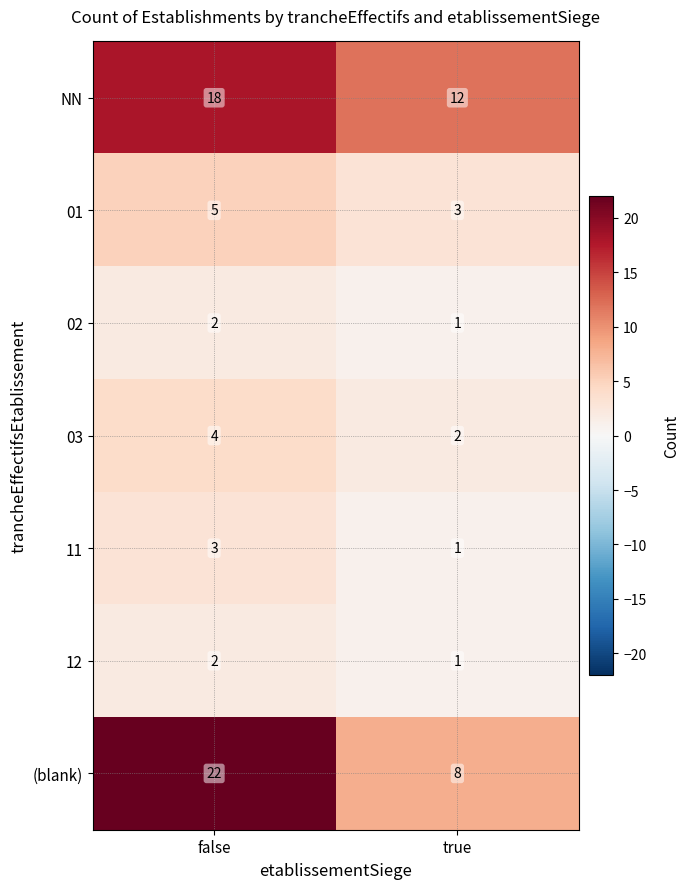

Between true and false, which is larger?

false